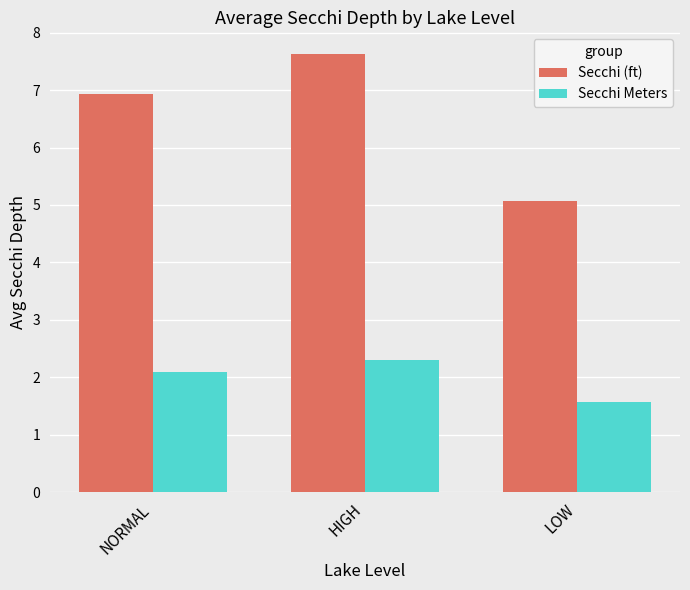

True or false: Secchi (ft) has a value of 7.2 at LOW.

False